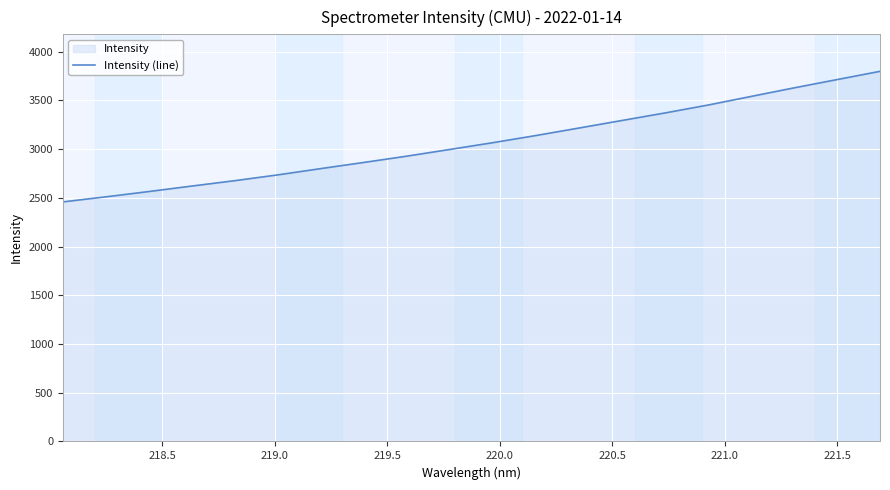

Does the chart display data point markers on the line(s)?

No